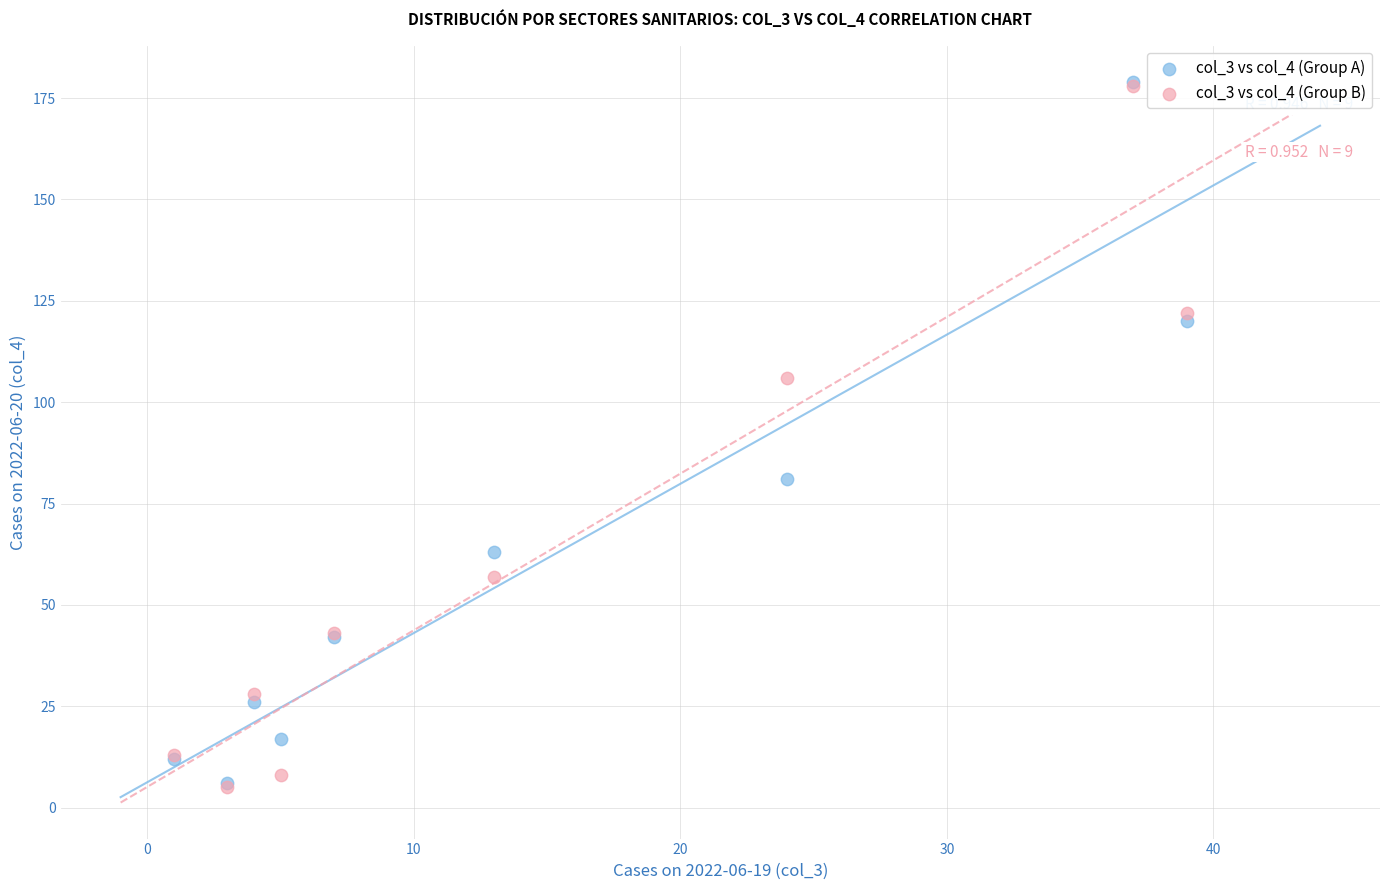

Across all series, what Y value is closest to 92?

81